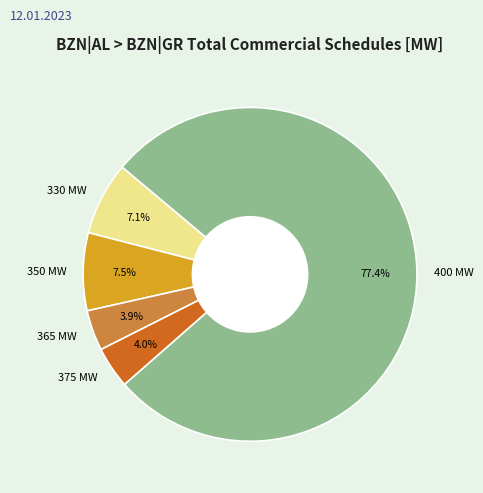

How many slices are in this pie chart?

5